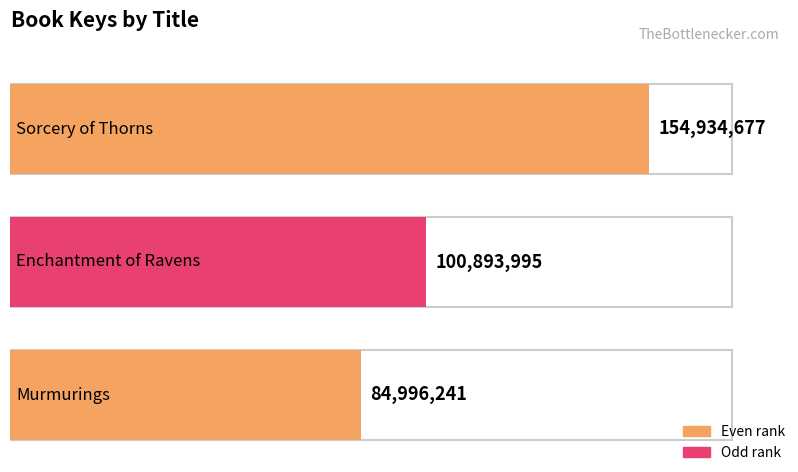

At which category does the chart reach its peak across all series?

Sorcery of Thorns